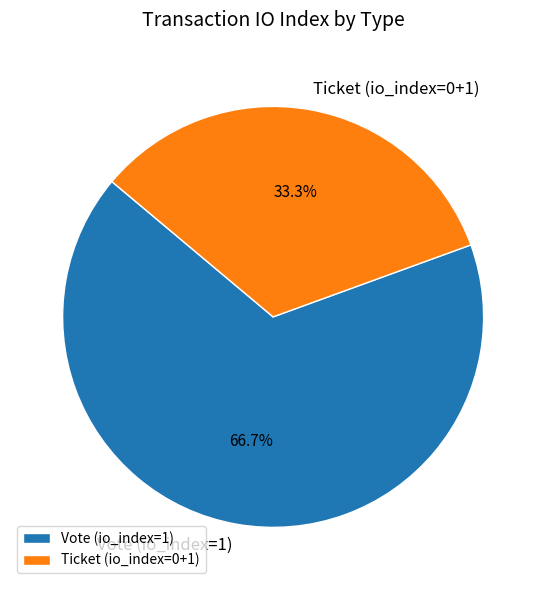

Which category has the smallest portion of the pie?

Ticket